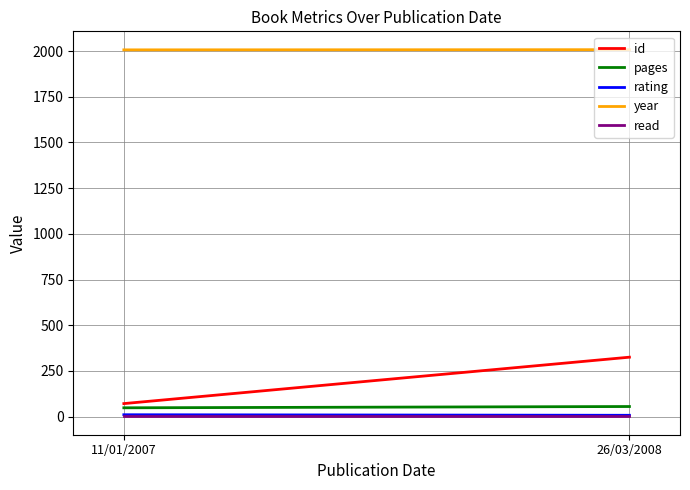

Which series changed the most between 11/01/2007 and 26/03/2008?

id